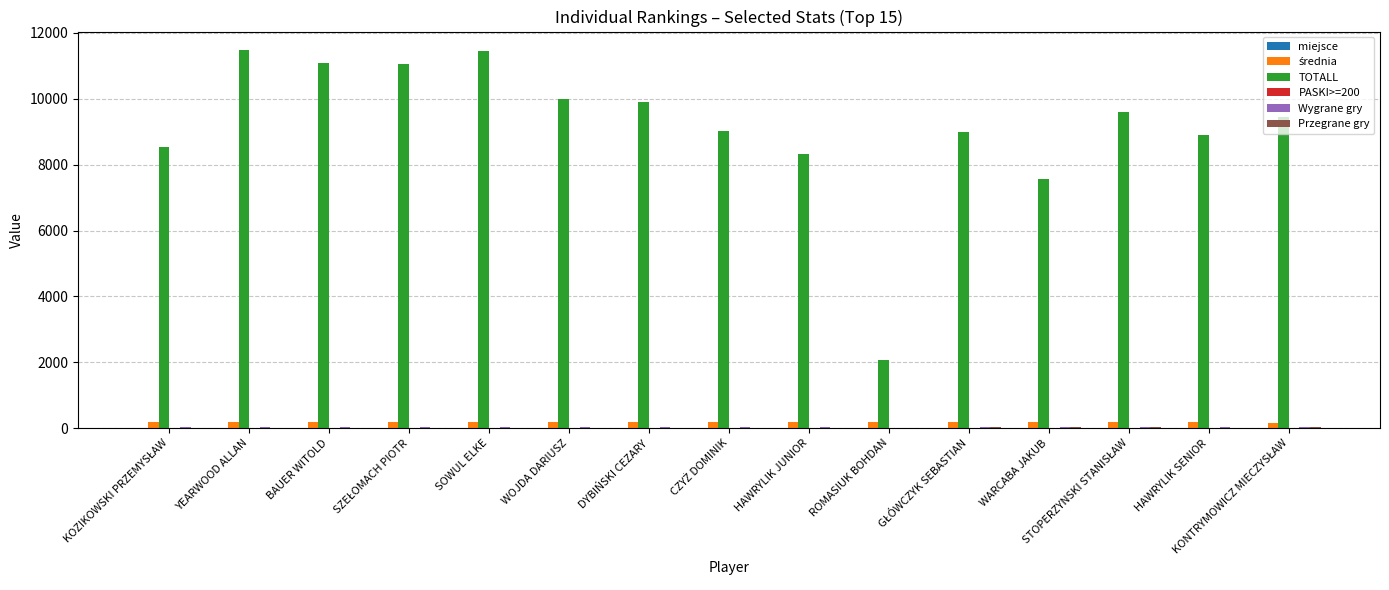

Which series has the largest total across all categories?

TOTALL